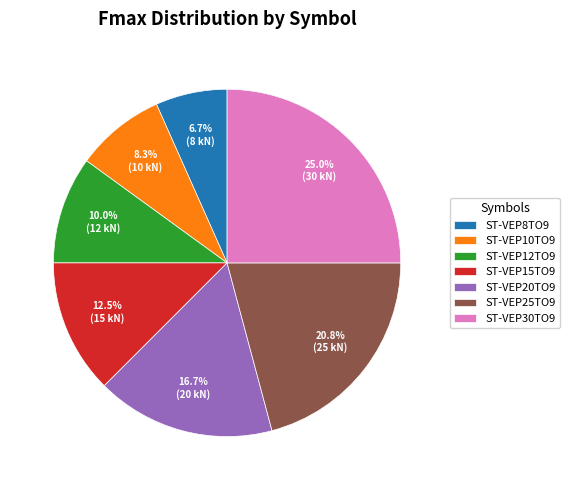

Count the number of slices in the pie.

7